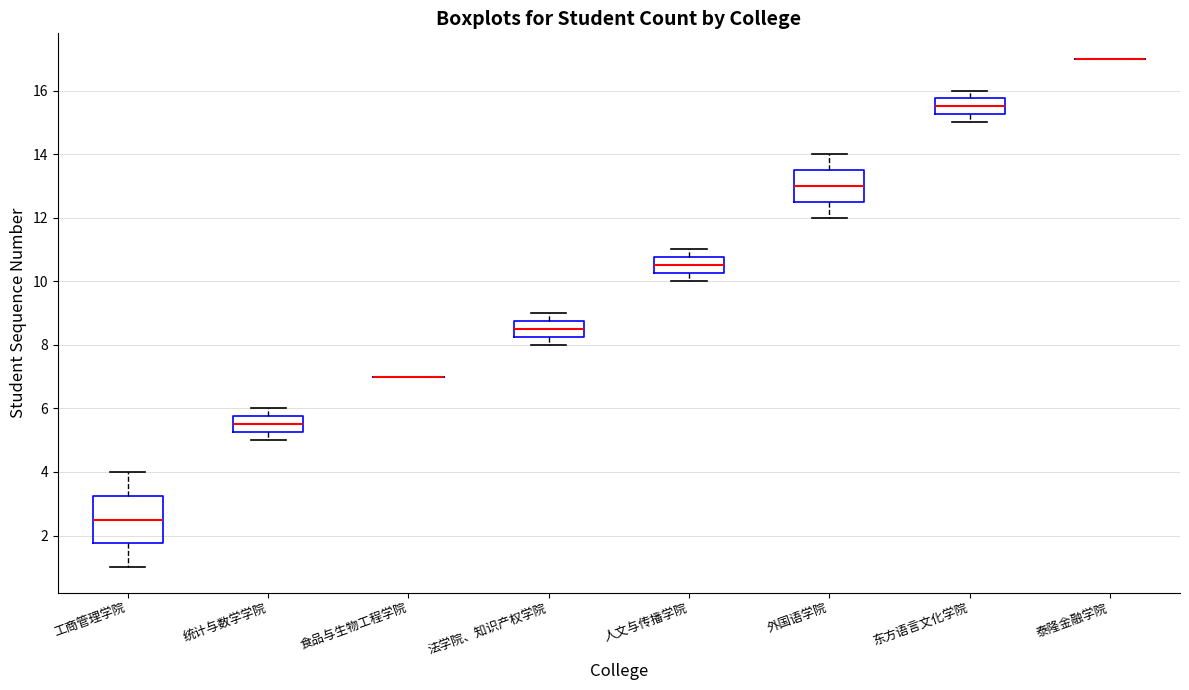

Where does the median line of the box for 人文与传播学院 sit on the y-axis? The values are not printed on the chart, so give them approximately, as read against the axis.

10.6